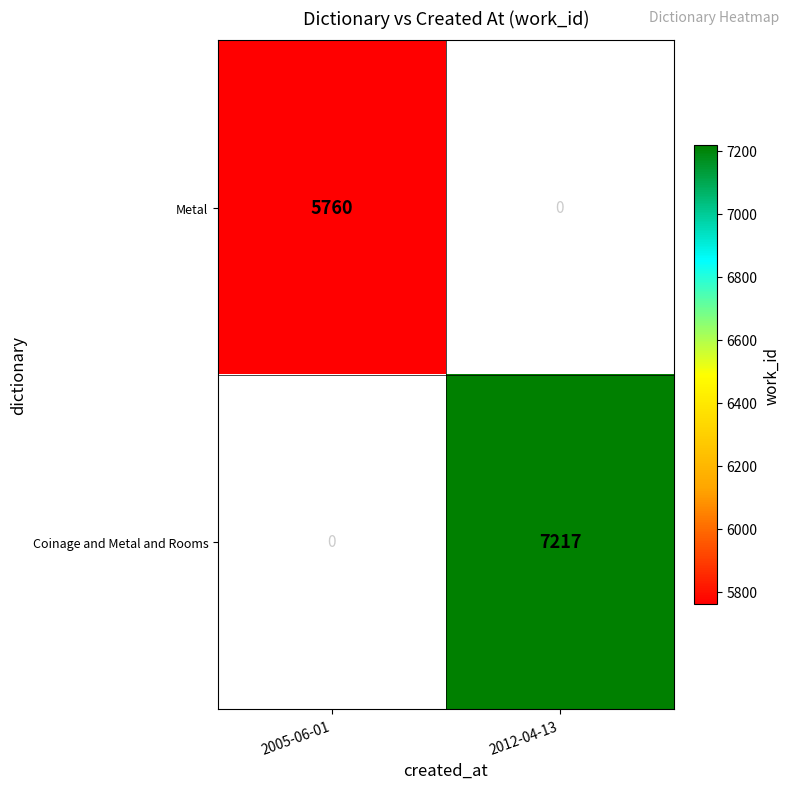

Is it true that Metal equals 7789.5 at 2005-06-01?

False